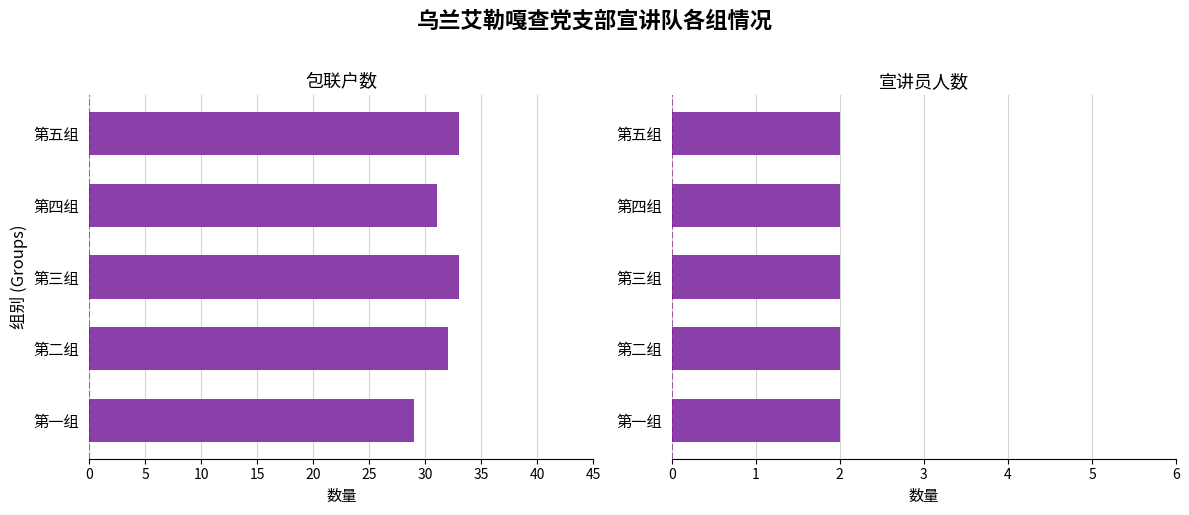

What is the difference between the maximum and minimum values in the 包联户数 series?

4.0